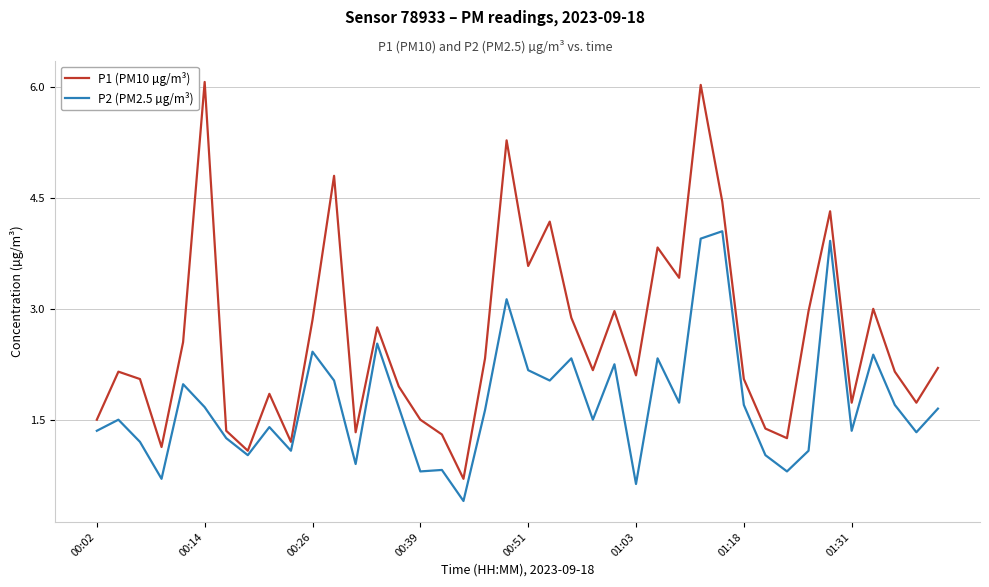

What is the maximum value shown in the chart?

6.1